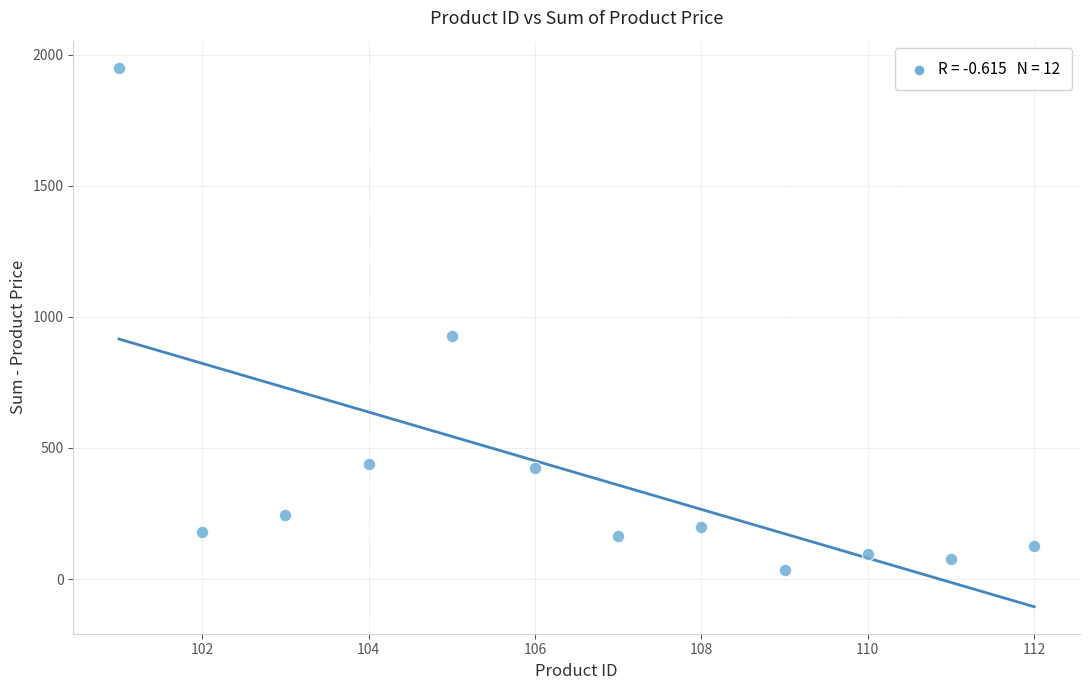

What is the average X value?

106